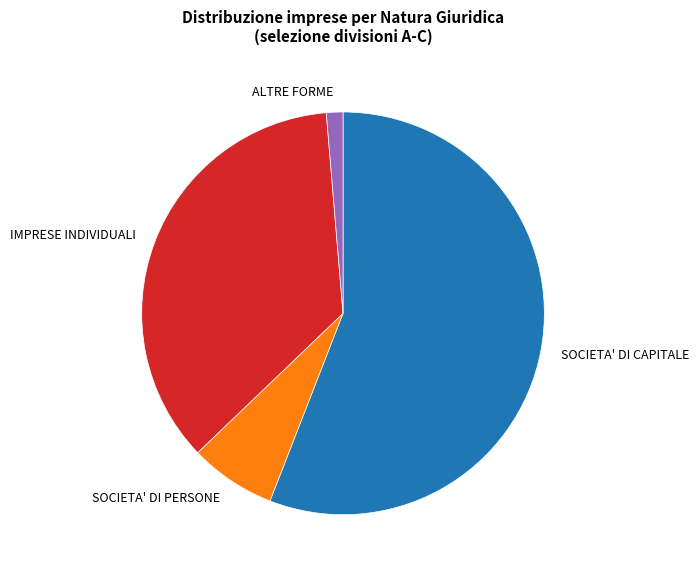

True or false: SOCIETA' DI PERSONE accounts for 7% of the total.

True